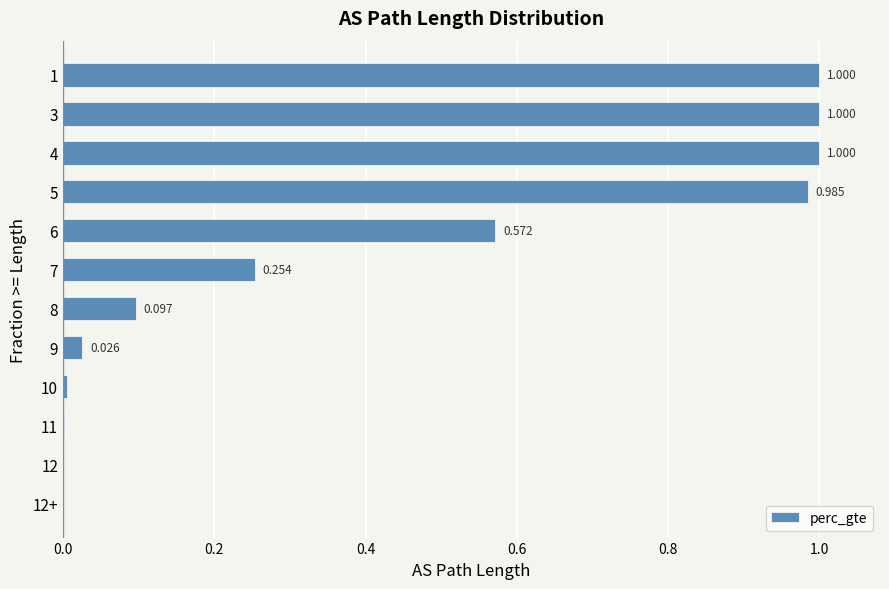

Count the number of values greater than 0.

11